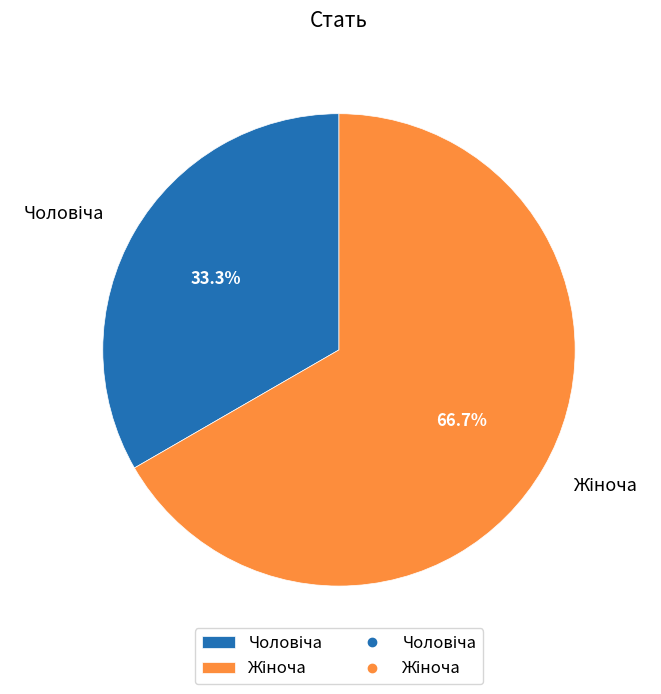

Is there a majority slice in this chart?

Yes